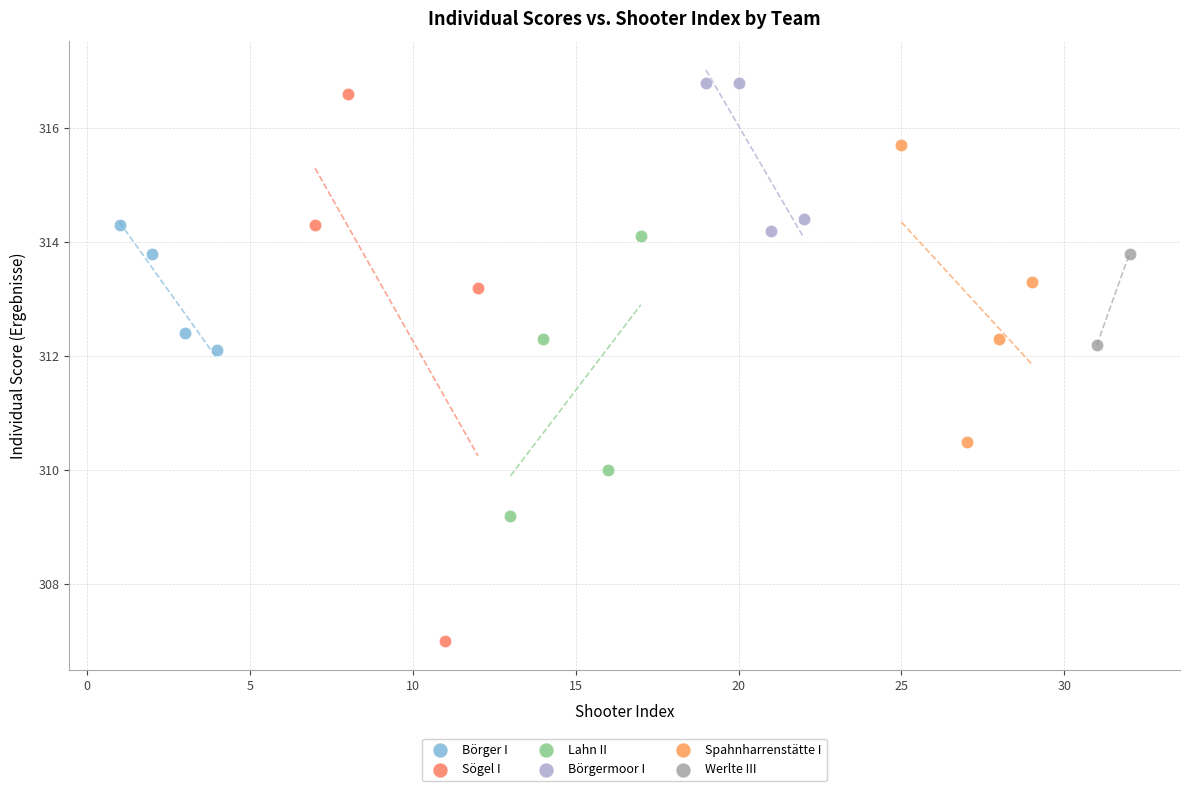

Which series contains the highest Y value?

Börgermoor I